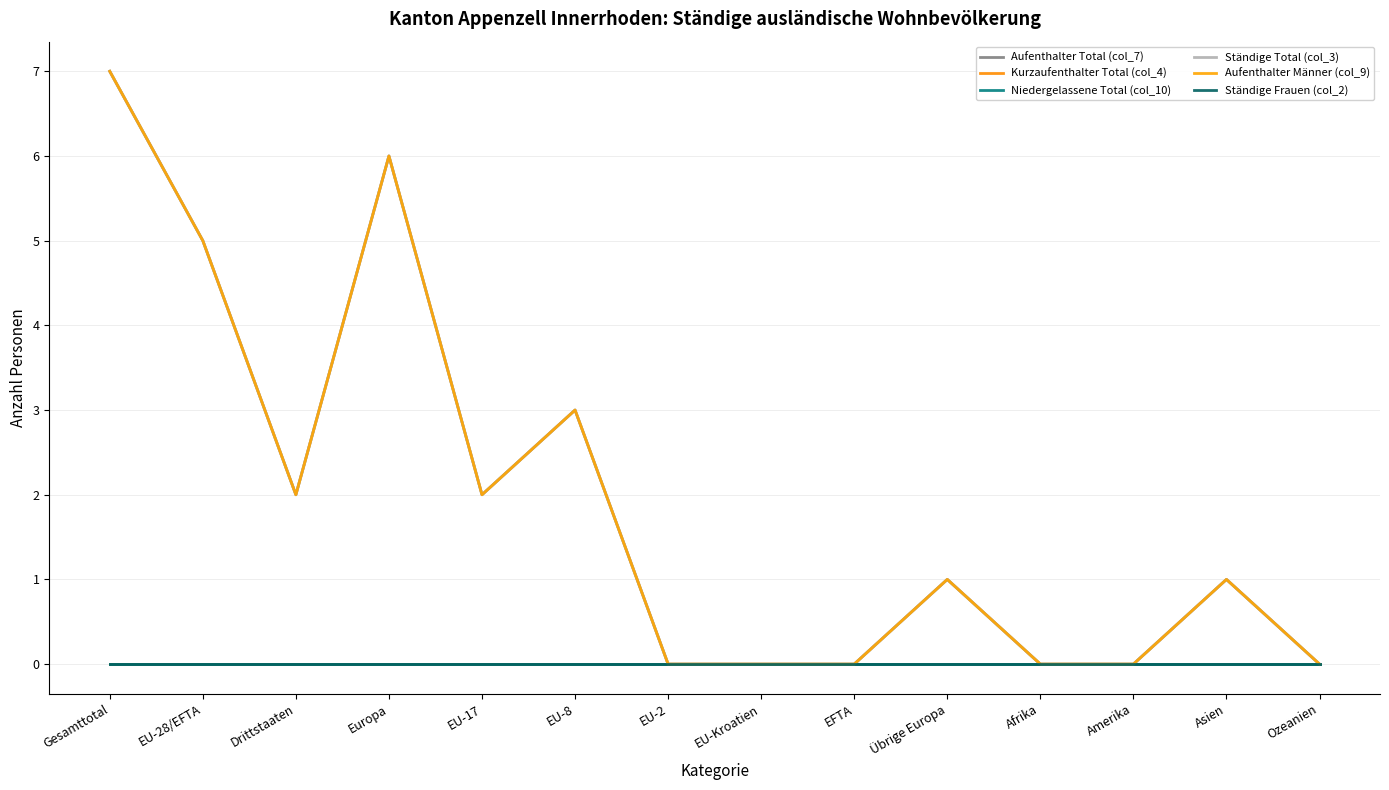

What is the sum of all Aufenthalter Männer (col_9) values?

27